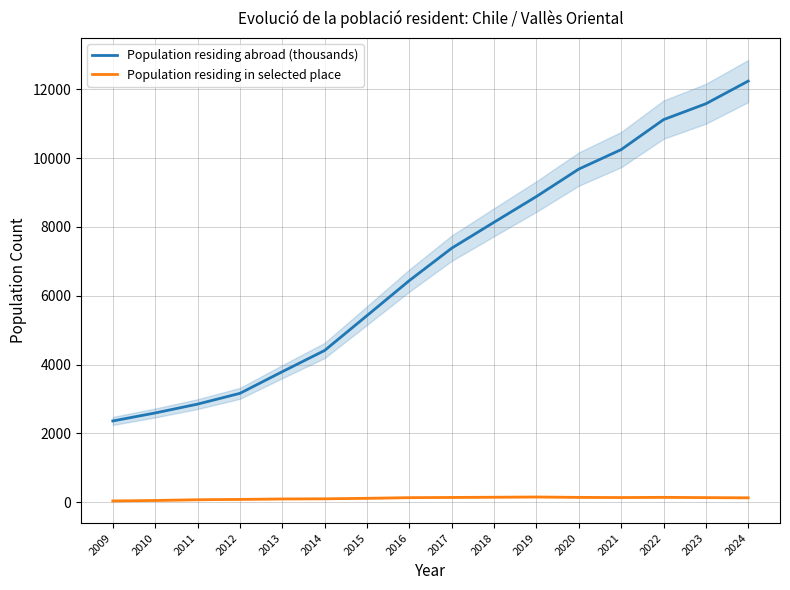

Which series has the largest total across all categories?

Population residing abroad (thousands)